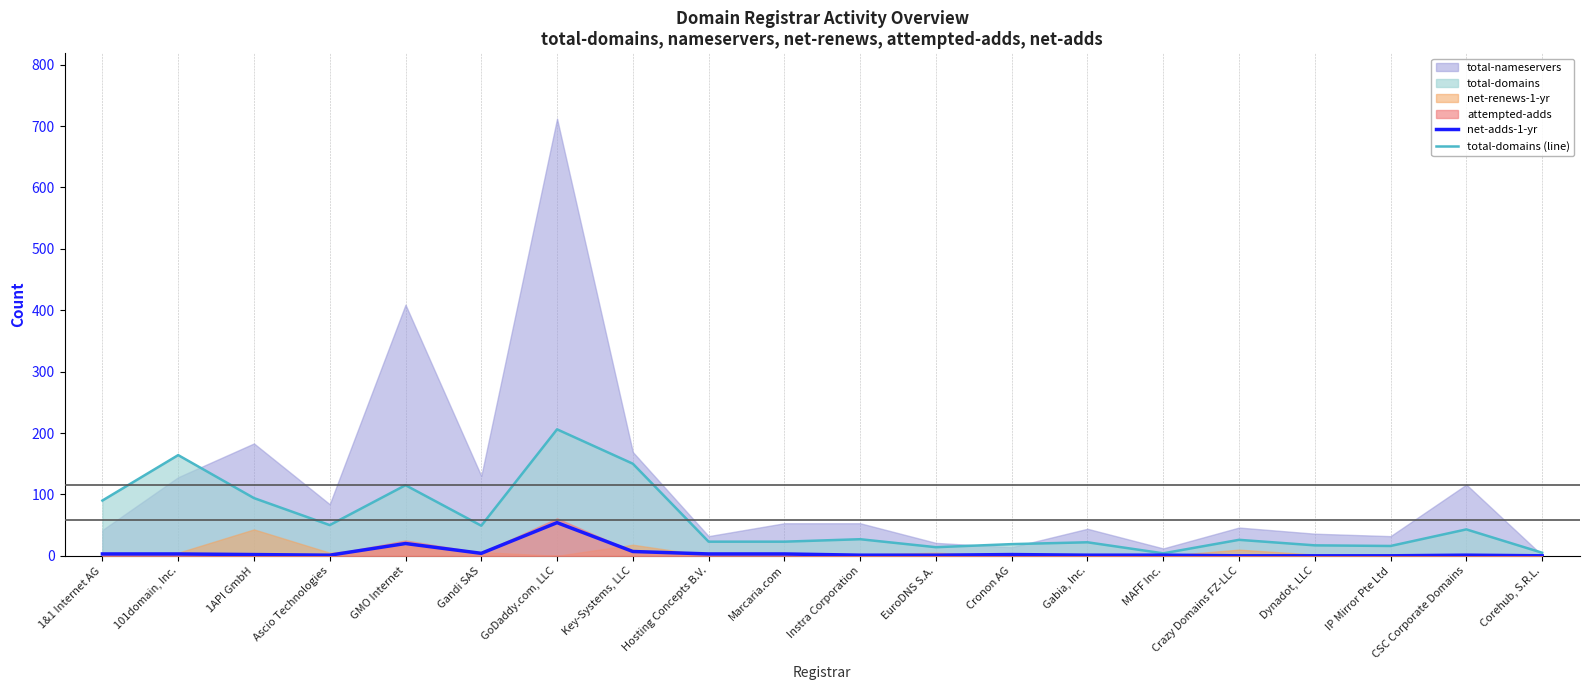

True or false: total-domains (line) has a value of 17 at Dynadot, LLC.

True